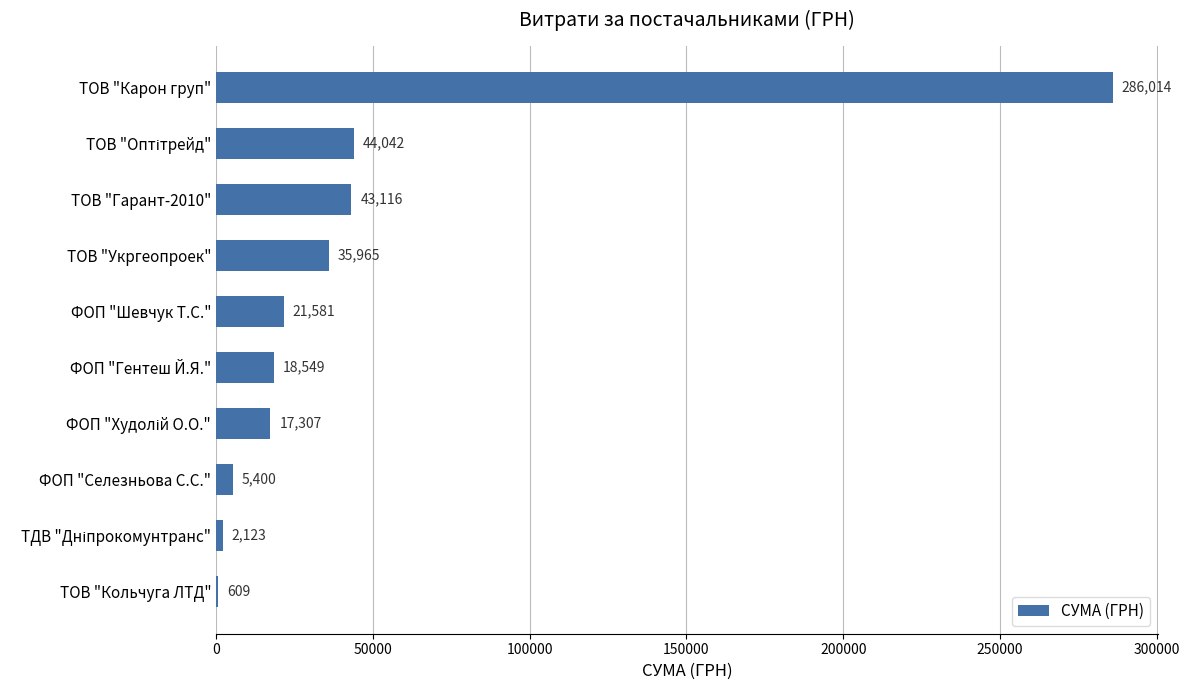

Read the value at ТОВ "Кольчуга ЛТД".

609.0